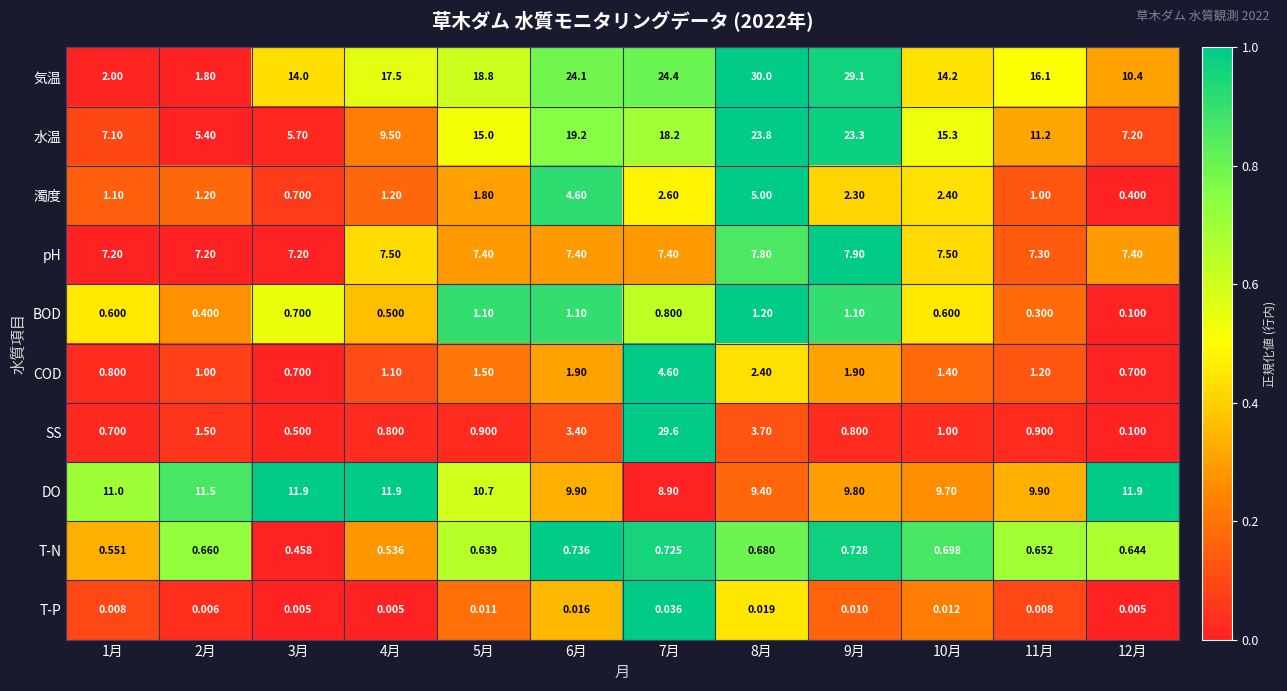

Which series has the widest spread of values?

SS